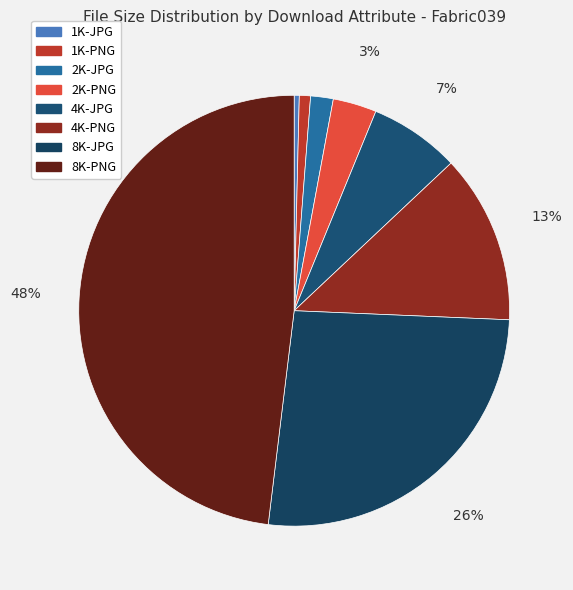

True or false: 8K-JPG accounts for 26% of the total.

True